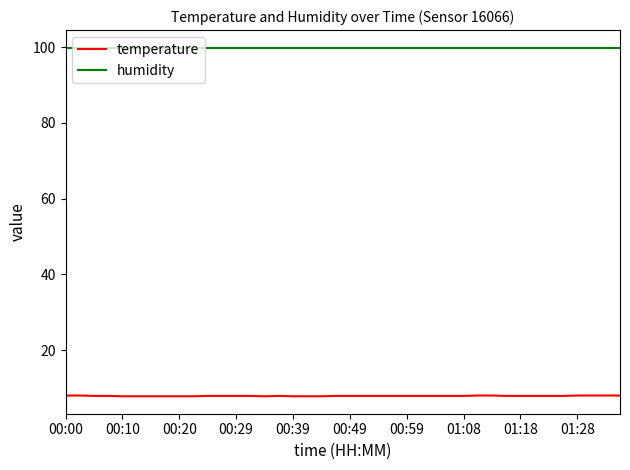

What is the sum of all humidity values?

3996.0